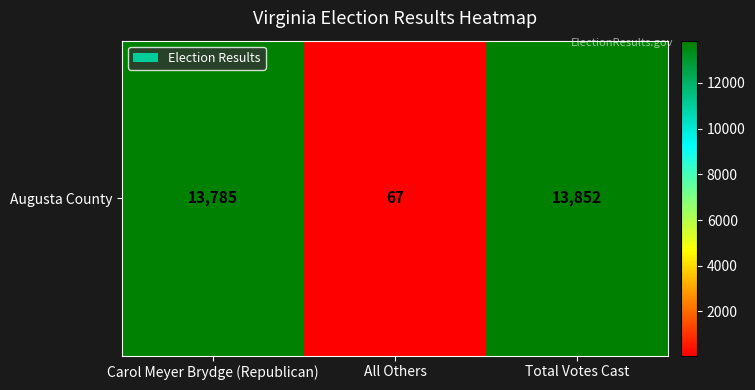

Where does the data first go above 13785?

Total Votes Cast